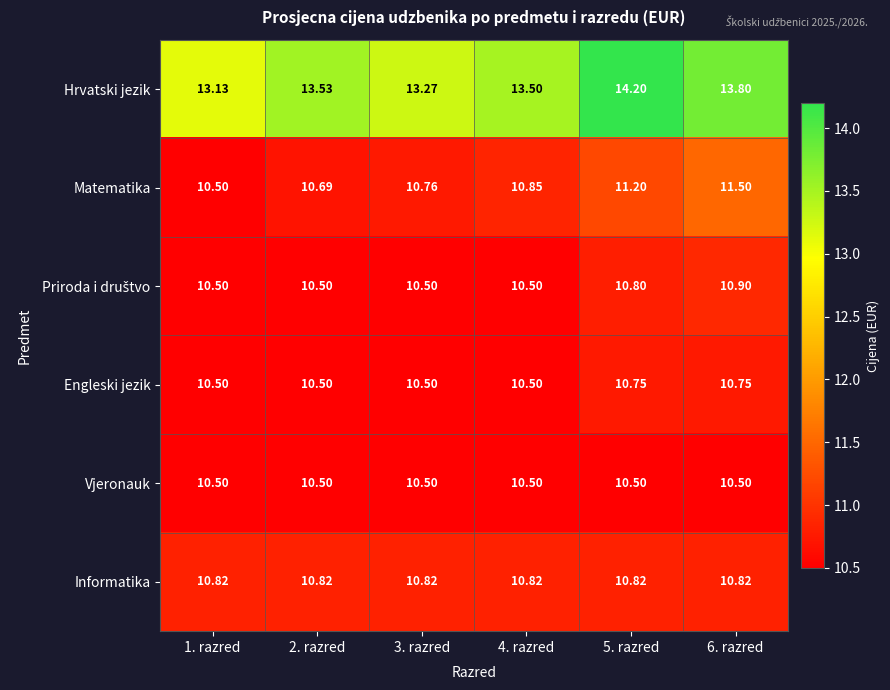

Which series has the widest spread of values?

Hrvatski jezik